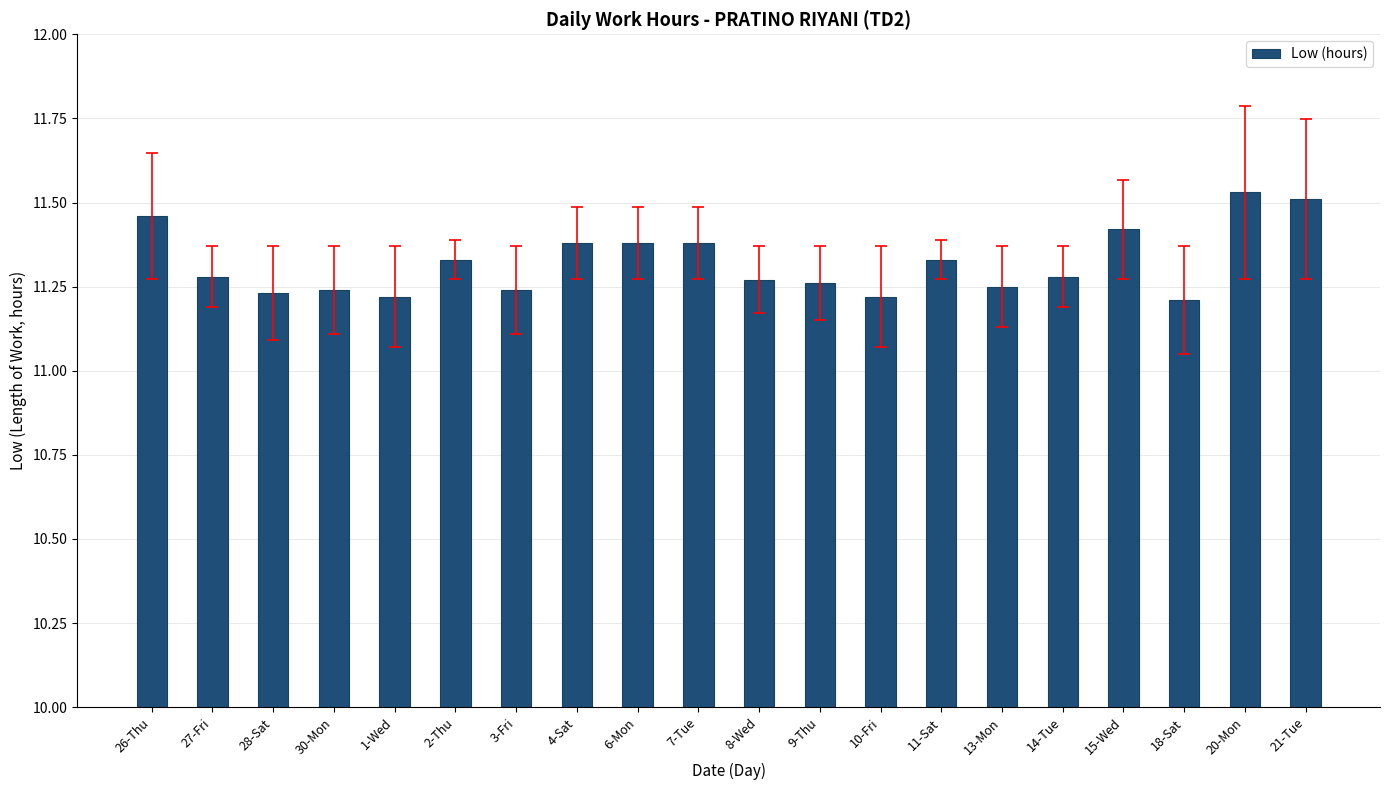

Is it true that the value at 27-Fri is 17.8?

False